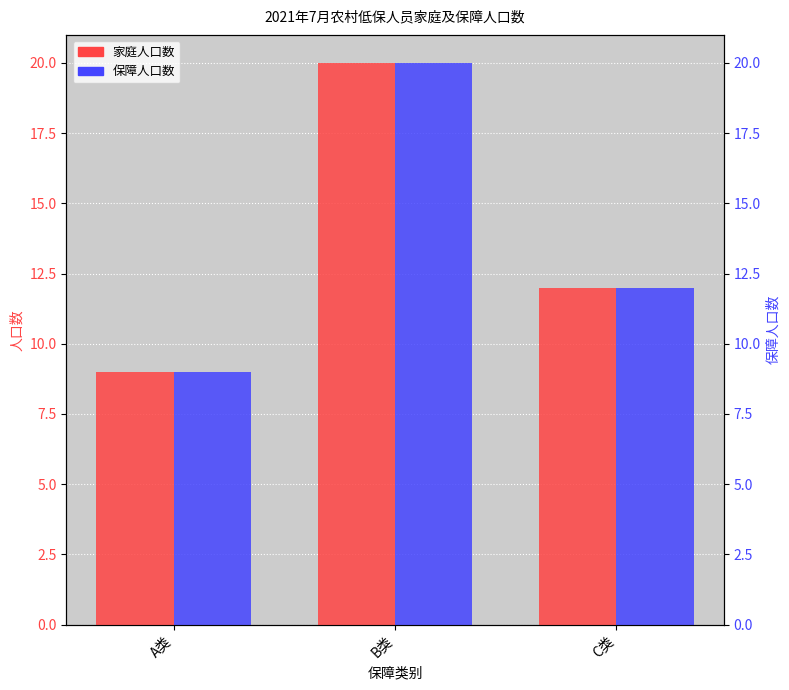

How many data points in 家庭人口数 are less than 12?

1